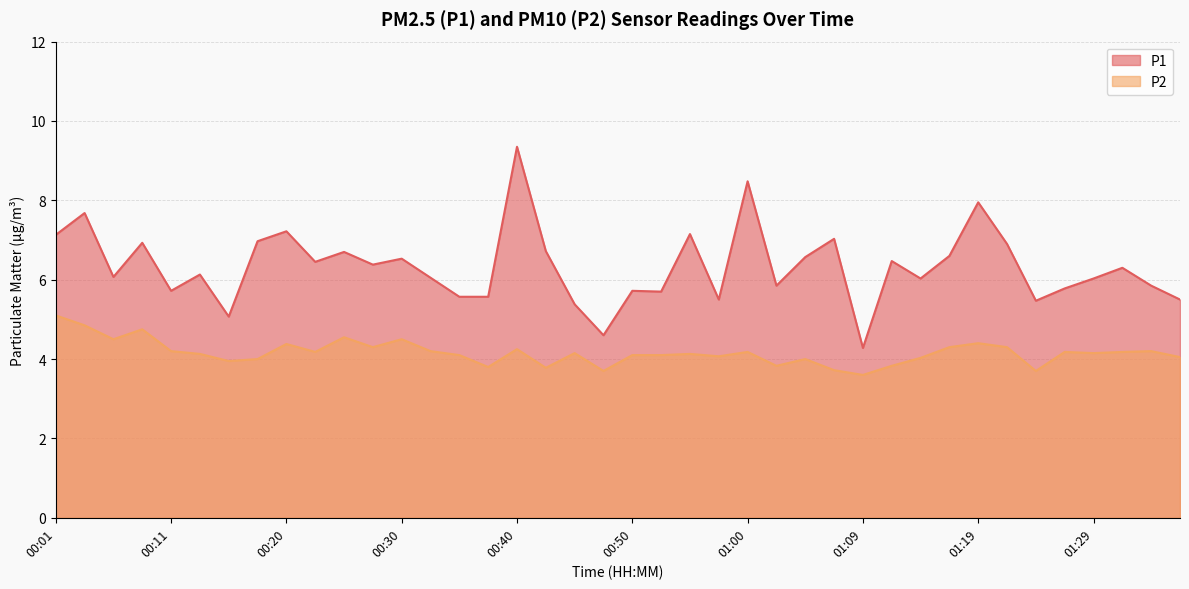

In P1, how many points are higher than both neighbors (excluding endpoints)?

14